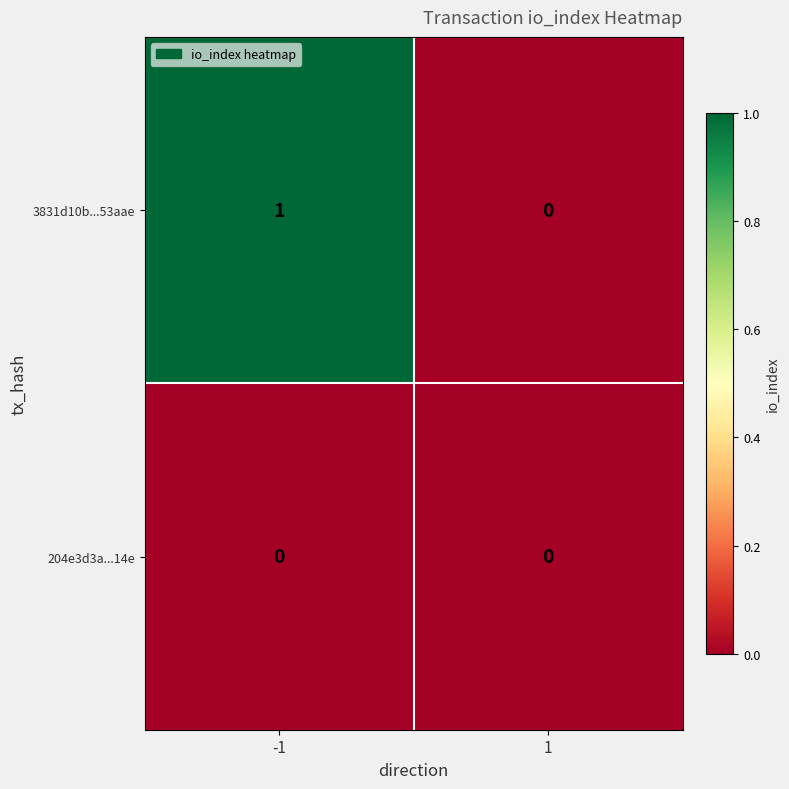

Reading right to left, extract all data points from this chart.

3831d10b...53aae: 0	1
204e3d3a...14e: 0	0